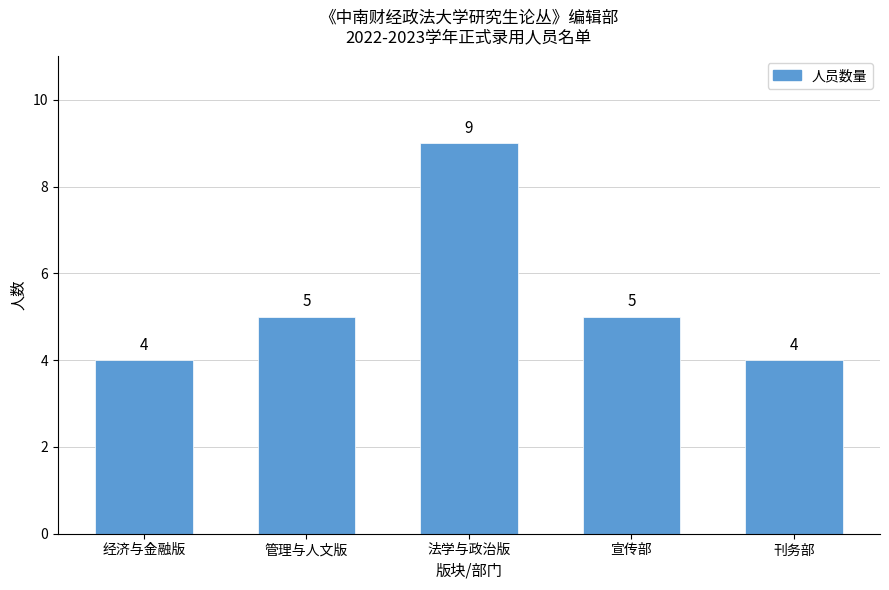

Reading right to left, what are all the values shown in this chart?

4	5	9	5	4